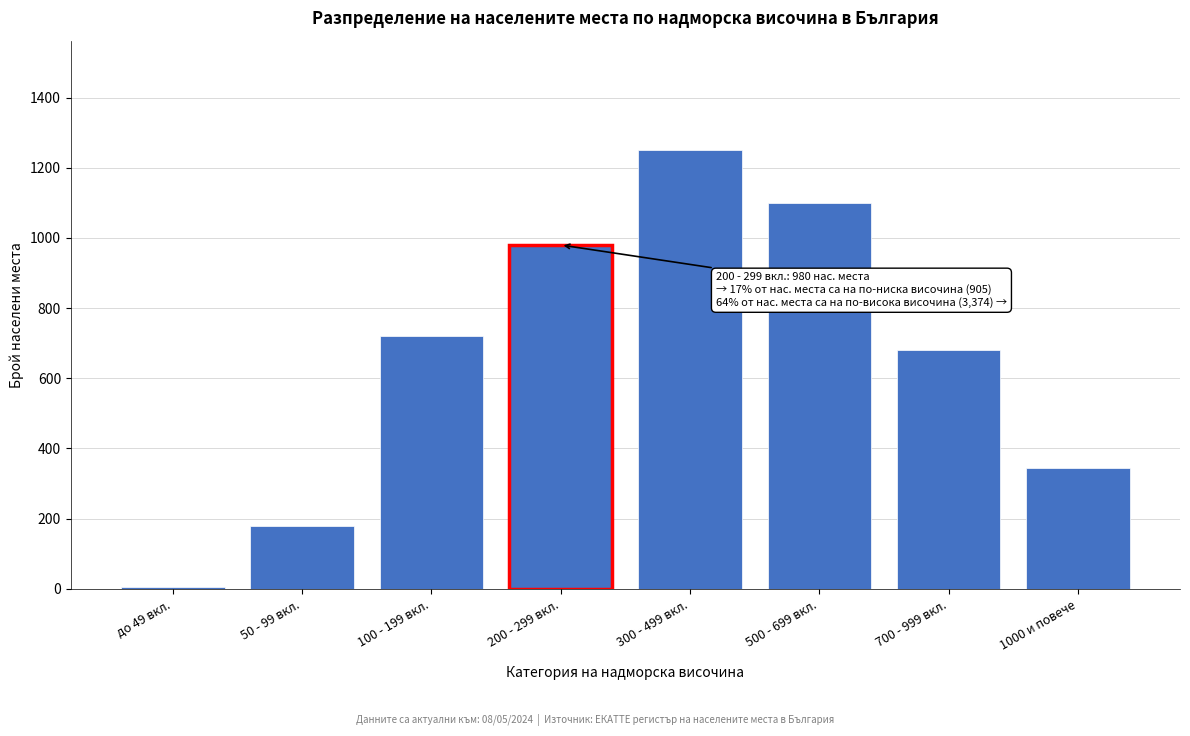

Reading left to right, list all the values displayed in this chart.

5	180	720	980	1250	1100	680	344